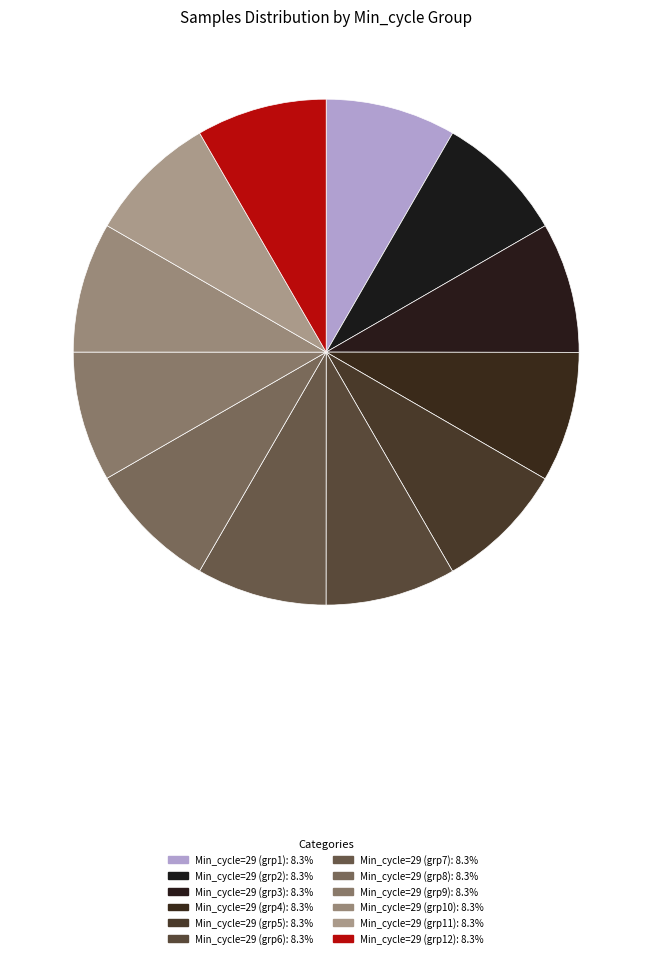

Rank the categories by value from highest to lowest.

29, 29, 29, 29, 29, 29, 29, 29, 29, 29, 29, 29